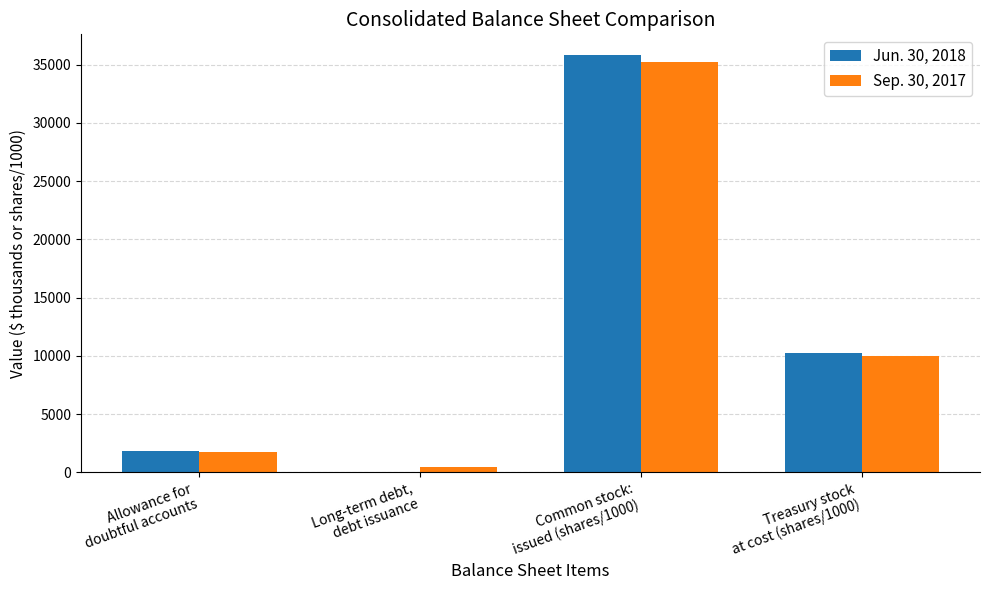

How many distinct data groups are displayed?

2